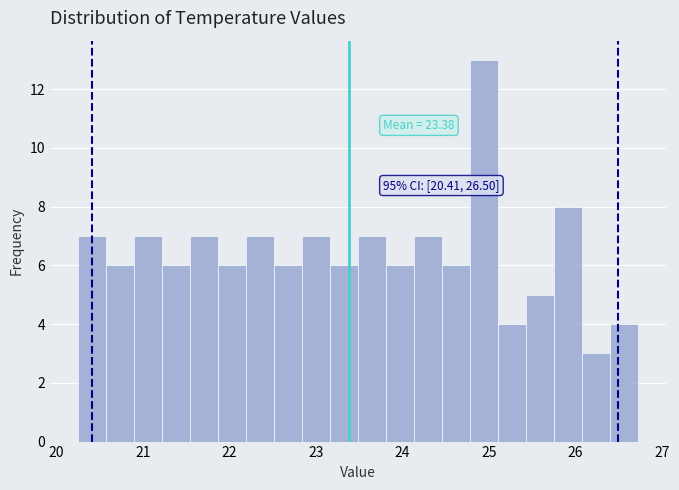

Around what value on the x-axis is the tallest bar? Give the approximate position of its centre, as read against the axis.

24.9